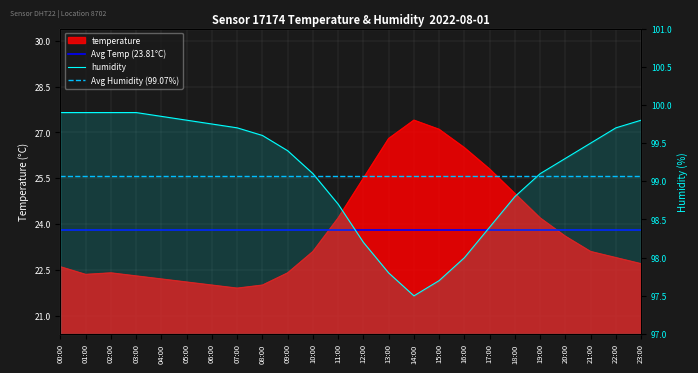

What is the approximate value of temperature at 05:00?

22.1